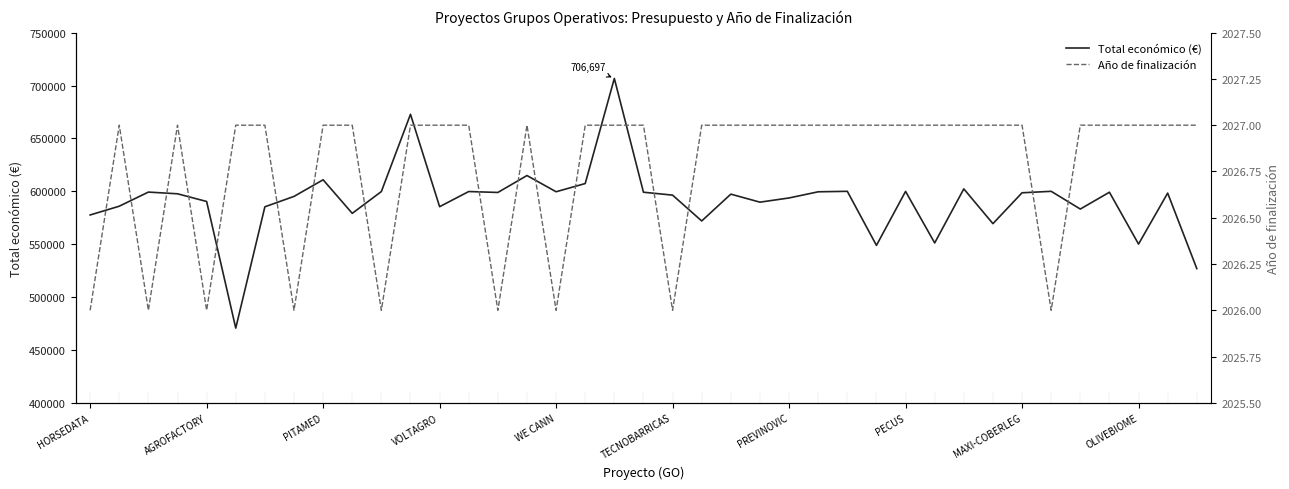

What is the minimum value for Total económico (€)?

470675